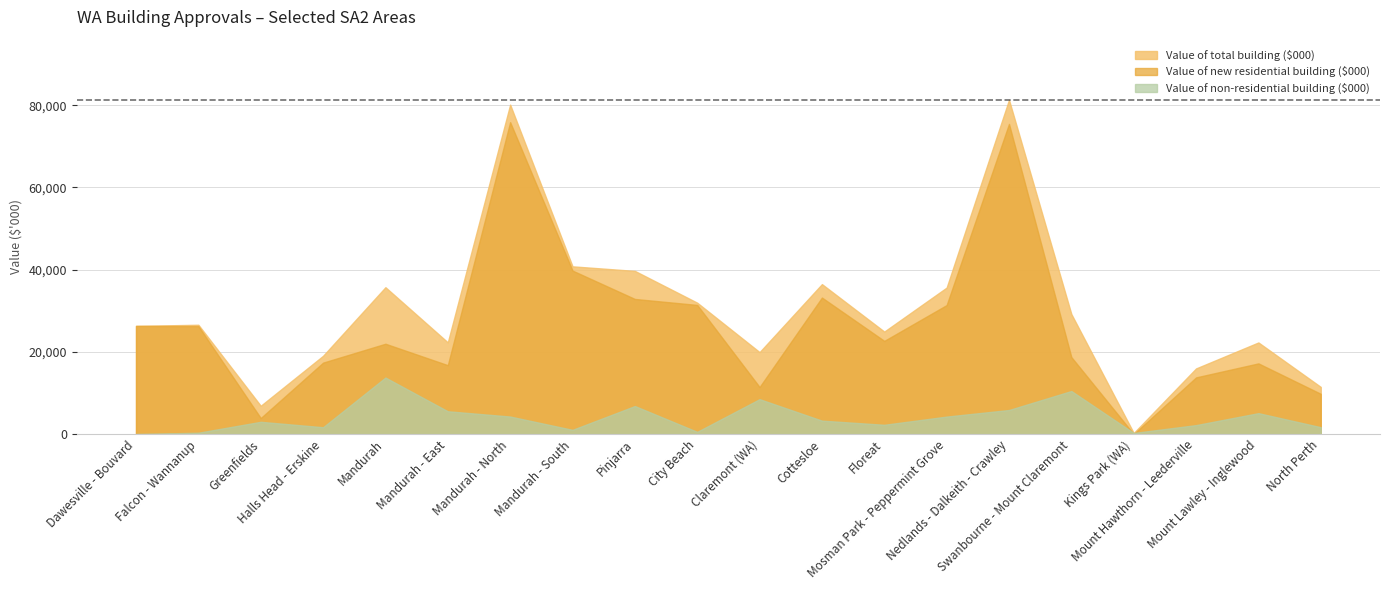

Reading right to left, what are all the values shown in this chart?

Value of total building ($000): North Perth=11469.6	Mount Lawley - Inglewood=22287.8	Mount Hawthorn - Leederville=15972.8	Kings Park (WA)=268.2	Swanbourne - Mount Claremont=29208.0	Nedlands - Dalkeith - Crawley=81320.8	Mosman Park - Peppermint Grove=35641.1	Floreat=24934.8	Cottesloe=36482.5	Claremont (WA)=19941.5	City Beach=31960.9	Pinjarra=39697.3	Mandurah - South=40809.3	Mandurah - North=80156.0	Mandurah - East=22313.4	Mandurah=35727.3	Halls Head - Erskine=19049.9	Greenfields=6886.6	Falcon - Wannanup=26595.9	Dawesville - Bouvard=26317.5
Value of new residential building ($000): North Perth=9795.4	Mount Lawley - Inglewood=17196.9	Mount Hawthorn - Leederville=13791.3	Kings Park (WA)=0.0	Swanbourne - Mount Claremont=18732.0	Nedlands - Dalkeith - Crawley=75463.9	Mosman Park - Peppermint Grove=31386.8	Floreat=22675.0	Cottesloe=33214.2	Claremont (WA)=11445.7	City Beach=31418.2	Pinjarra=32874.4	Mandurah - South=39778.4	Mandurah - North=75887.5	Mandurah - East=16762.8	Mandurah=21977.8	Halls Head - Erskine=17384.6	Greenfields=3902.6	Falcon - Wannanup=26265.1	Dawesville - Bouvard=26317.5
Value of non-residential building ($000): North Perth=1674.1	Mount Lawley - Inglewood=5090.8	Mount Hawthorn - Leederville=2181.6	Kings Park (WA)=268.2	Swanbourne - Mount Claremont=10476.0	Nedlands - Dalkeith - Crawley=5857.0	Mosman Park - Peppermint Grove=4254.4	Floreat=2259.8	Cottesloe=3268.2	Claremont (WA)=8495.9	City Beach=542.8	Pinjarra=6822.9	Mandurah - South=1030.9	Mandurah - North=4268.6	Mandurah - East=5550.6	Mandurah=13749.5	Halls Head - Erskine=1665.3	Greenfields=2984.0	Falcon - Wannanup=330.8	Dawesville - Bouvard=0.0